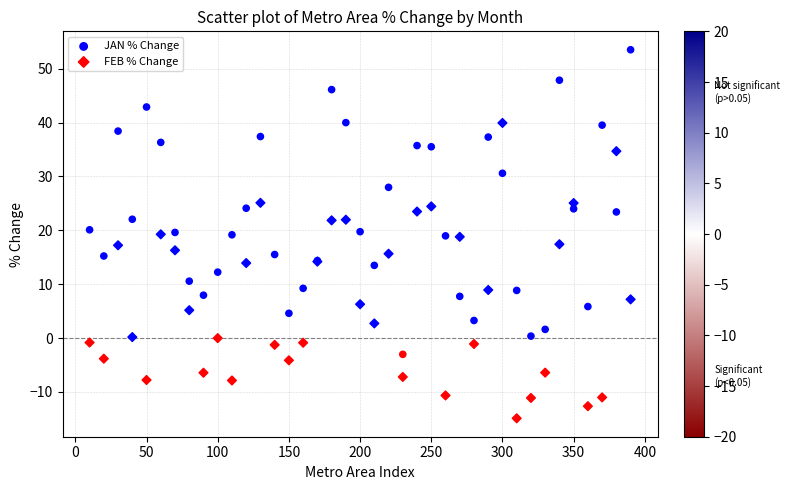

Which series contains the lowest Y value?

FEB % Change